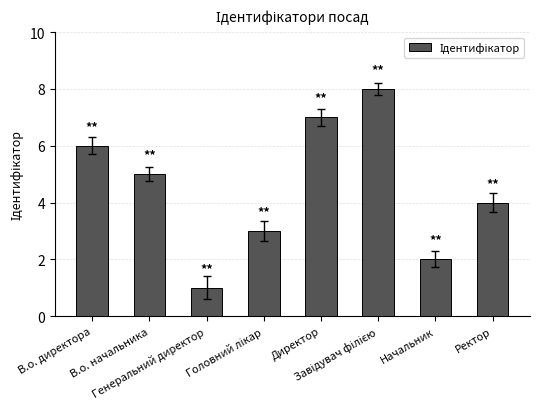

What is the value of the 4th bar from the left?

3